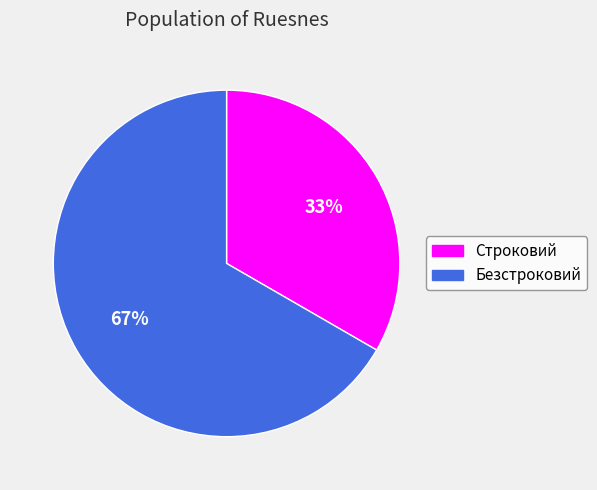

Which slice is the smallest?

Строковий